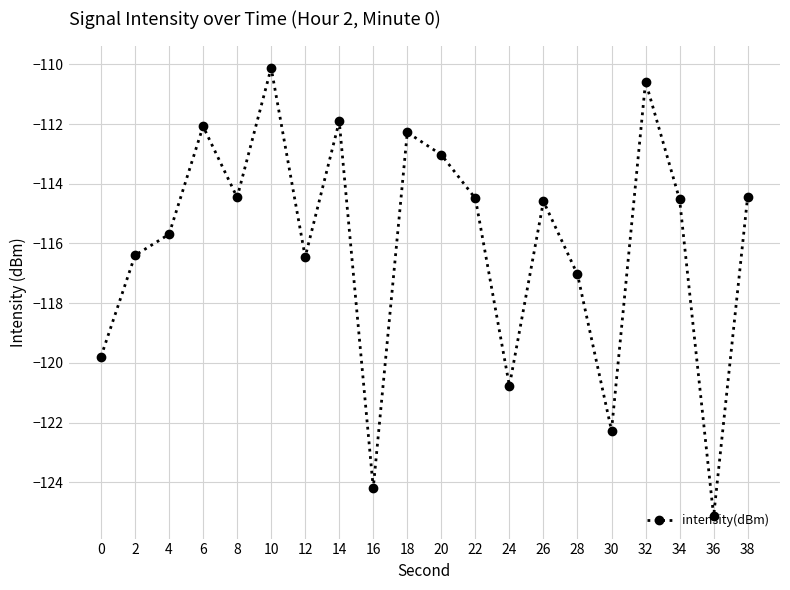

Which label corresponds to the largest value in the chart?

10